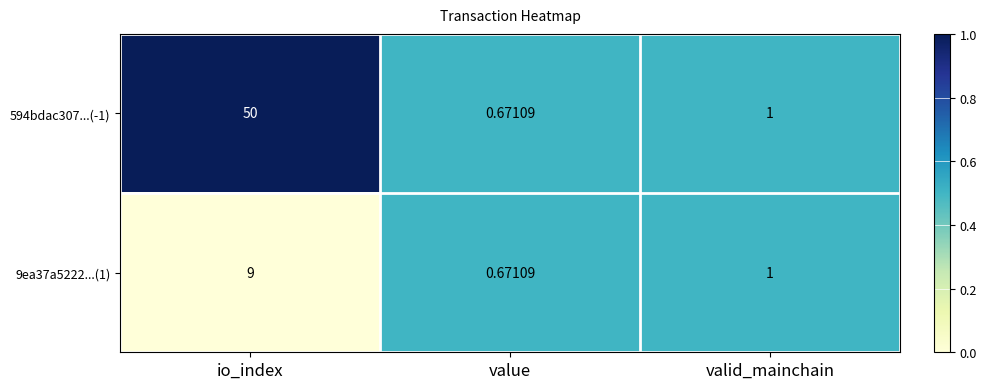

At which category does the chart reach its minimum across all series?

value